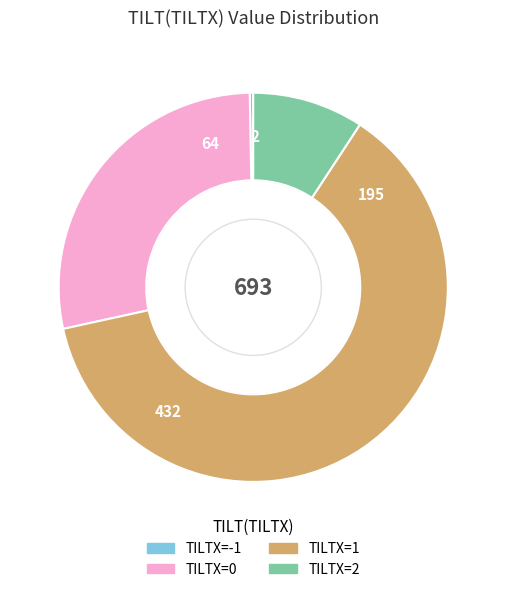

Does any single category account for the majority?

Yes